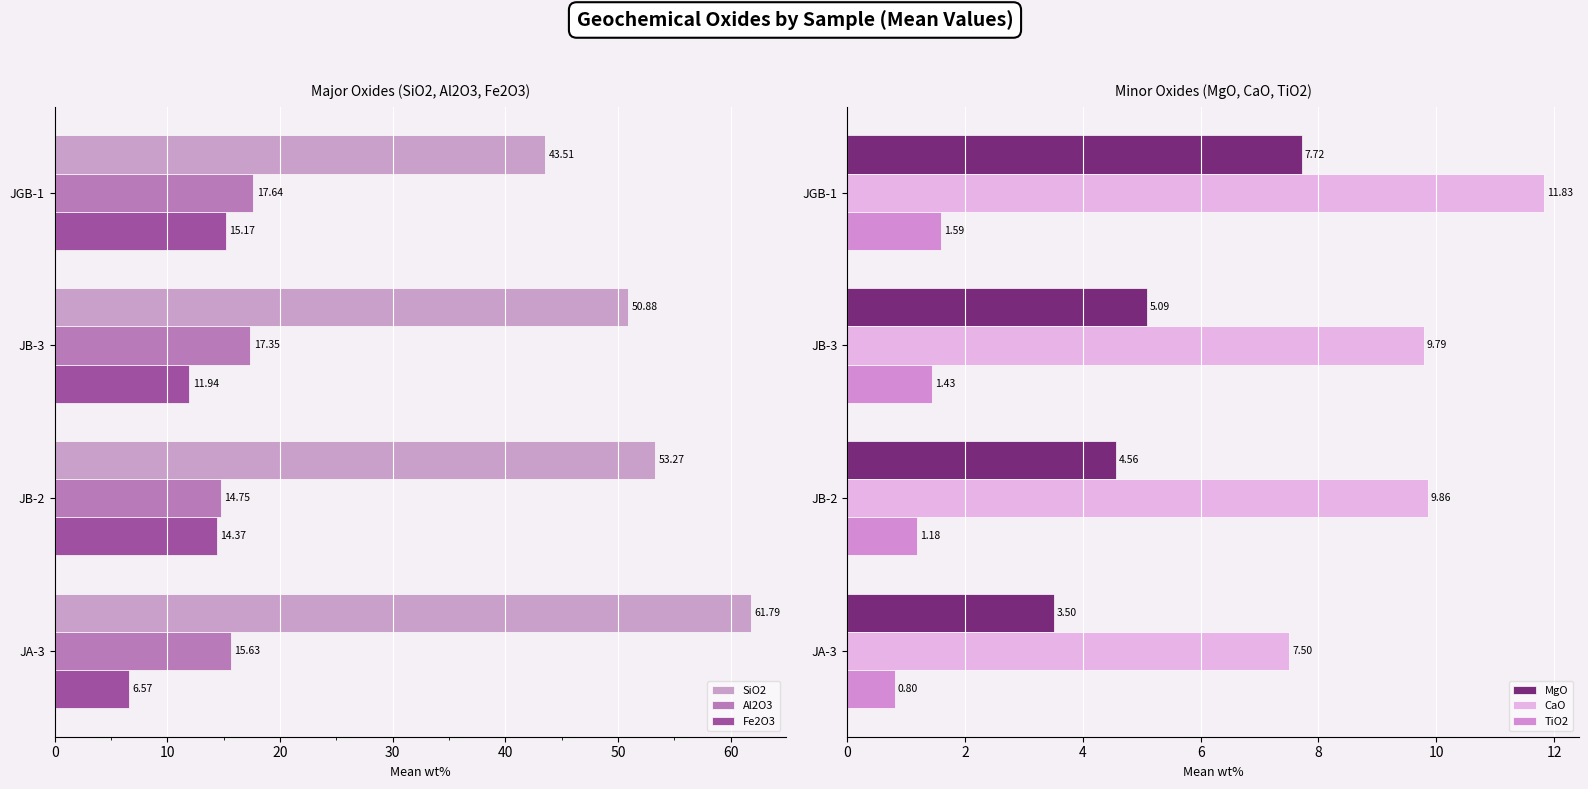

How many bars are there in total?

24